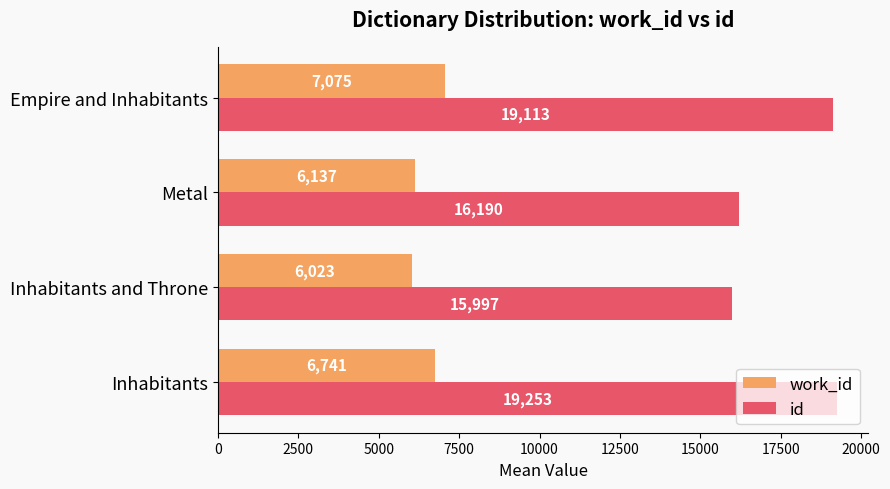

What is the total value across all series at Inhabitants and Throne?

22020.0